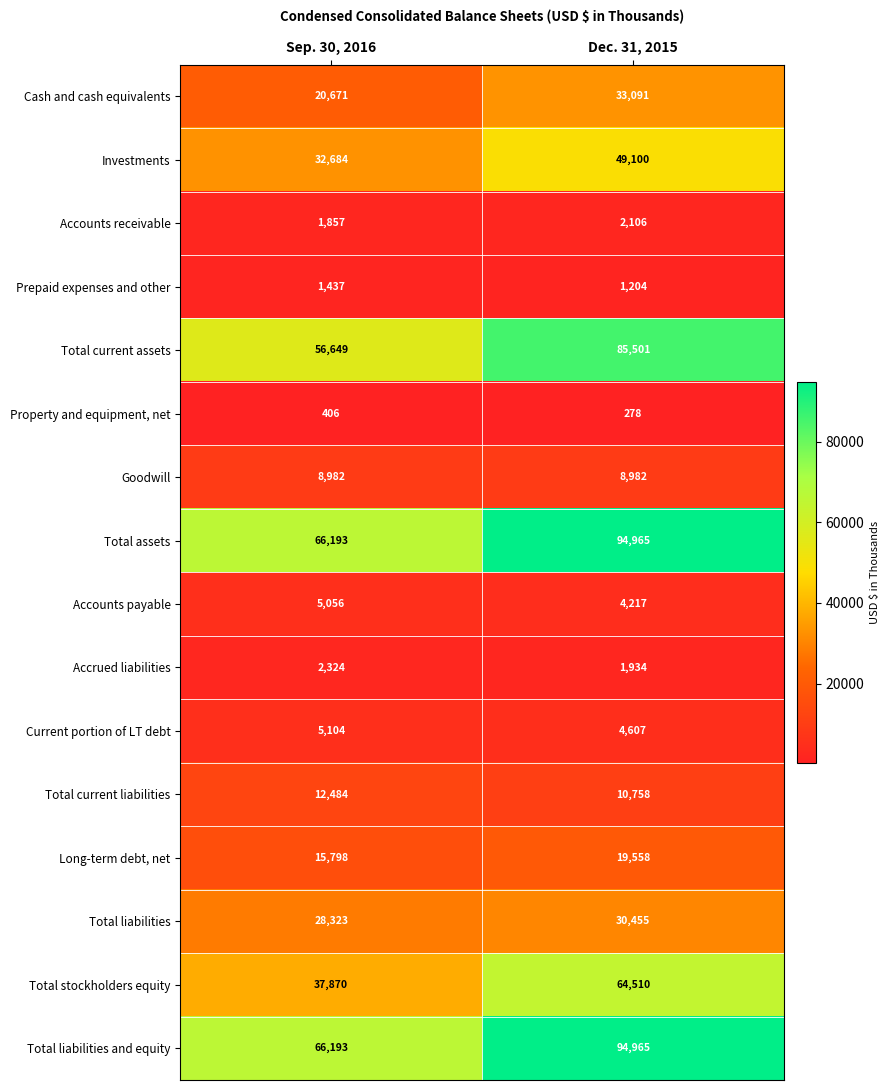

Which series changed the most between Sep. 30, 2016 and Dec. 31, 2015?

Total current assets